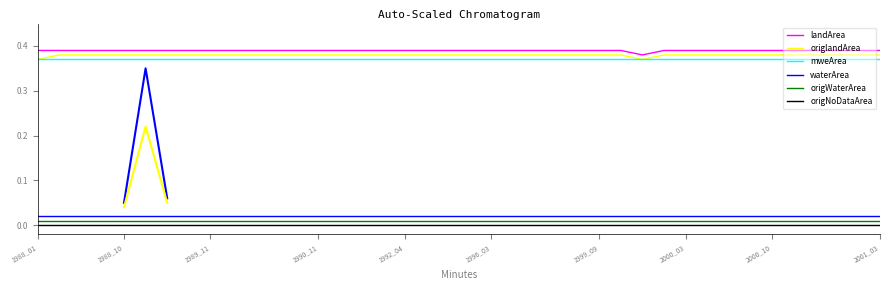

What is the spread (max minus min) of values at 1988_10?

0.4